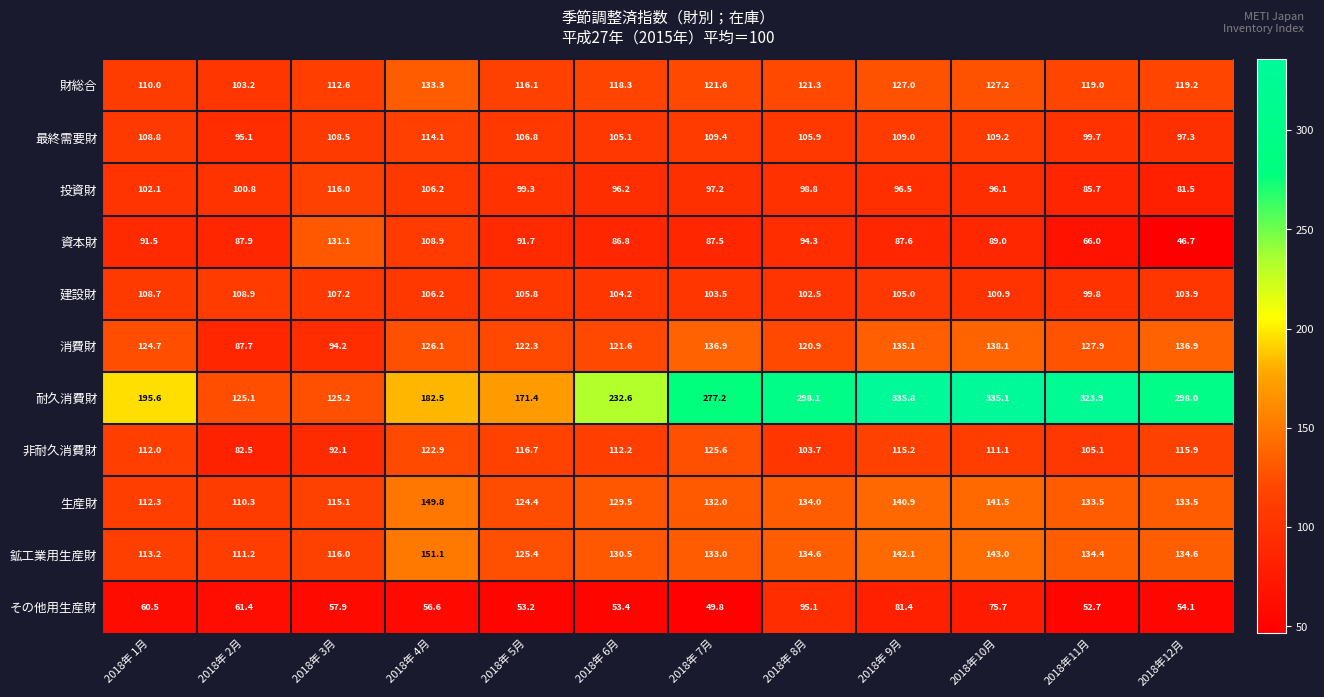

What is the difference between the 鉱工業用生産財 values at 2018年 6月 and 2018年 5月?

5.1